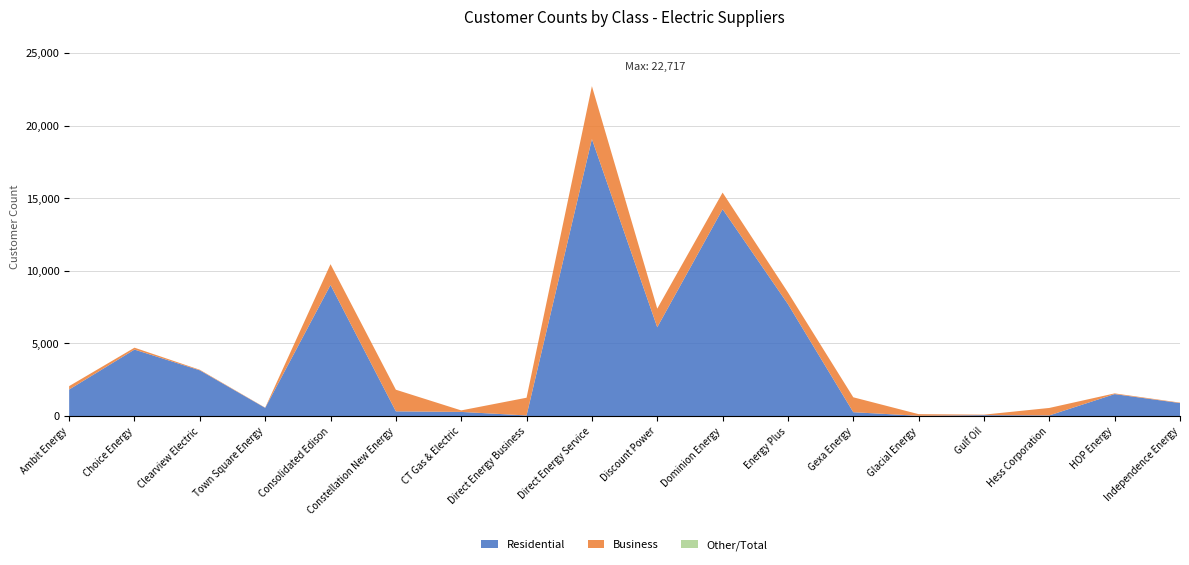

Reading left to right, extract all data points from this chart.

Residential: Ambit Energy=1831	Choice Energy=4581	Clearview Electric=3151	Town Square Energy=567	Consolidated Edison=9029	Constellation New Energy=328	CT Gas & Electric=289	Direct Energy Business=46	Direct Energy Service=19074	Discount Power=6118	Dominion Energy=14246	Energy Plus=7711	Gexa Energy=269	Glacial Energy=22	Gulf Oil=66	Hess Corporation=48	HOP Energy=1516	Independence Energy=897
Business: Ambit Energy=234	Choice Energy=130	Clearview Electric=39	Town Square Energy=17	Consolidated Edison=1431	Constellation New Energy=1489	CT Gas & Electric=104	Direct Energy Business=1220	Direct Energy Service=3643	Discount Power=1282	Dominion Energy=1143	Energy Plus=807	Gexa Energy=1027	Glacial Energy=113	Gulf Oil=35	Hess Corporation=514	HOP Energy=48	Independence Energy=31
Total: Ambit Energy=2065	Choice Energy=4711	Clearview Electric=3190	Town Square Energy=584	Consolidated Edison=10460	Constellation New Energy=1817	CT Gas & Electric=393	Direct Energy Business=1266	Direct Energy Service=22717	Discount Power=7400	Dominion Energy=15389	Energy Plus=8518	Gexa Energy=1296	Glacial Energy=135	Gulf Oil=101	Hess Corporation=562	HOP Energy=1564	Independence Energy=928